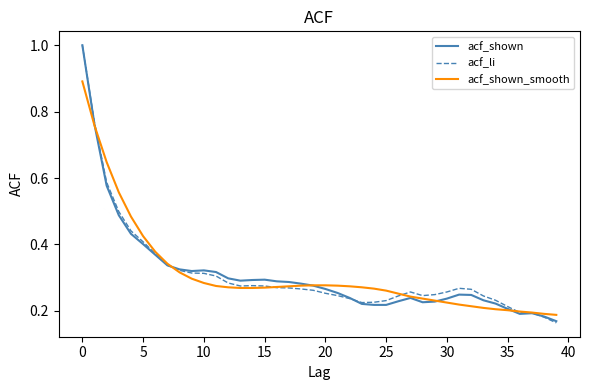

What are all the series names shown in the legend?

acf_shown, acf_li, acf_shown_smooth